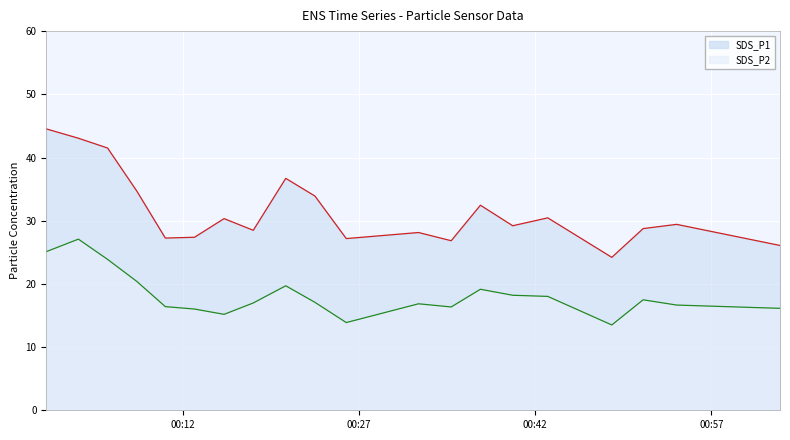

True or false: SDS_P2 has a value of 20.8 at 2024/01/17 00:13:00.

False